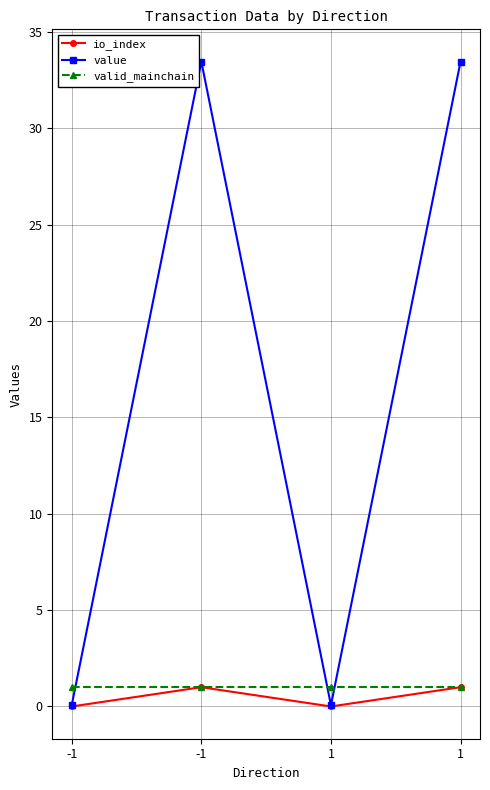

What is the difference between the value values at 1 and 1?

33.4